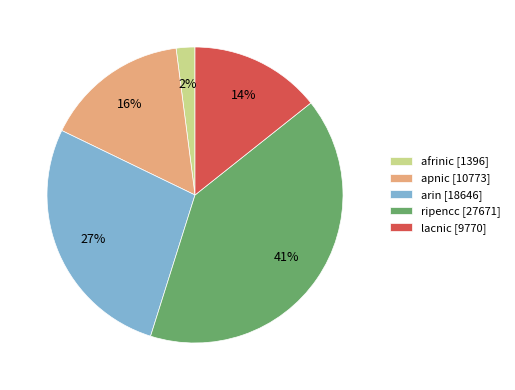

Does ripencc represent more than half of the total?

No